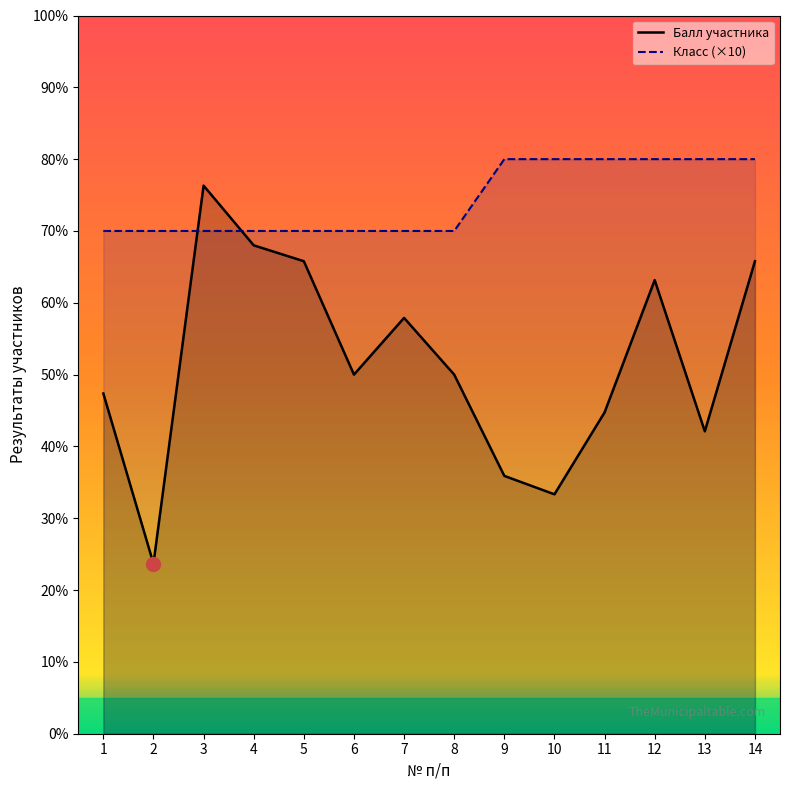

The value of Балл участника at 3 is 76.3. True or false?

True